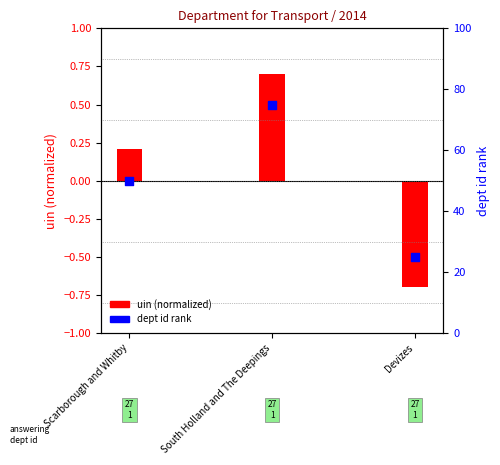

At which category is the sum across all series the highest?

South Holland and The Deepings